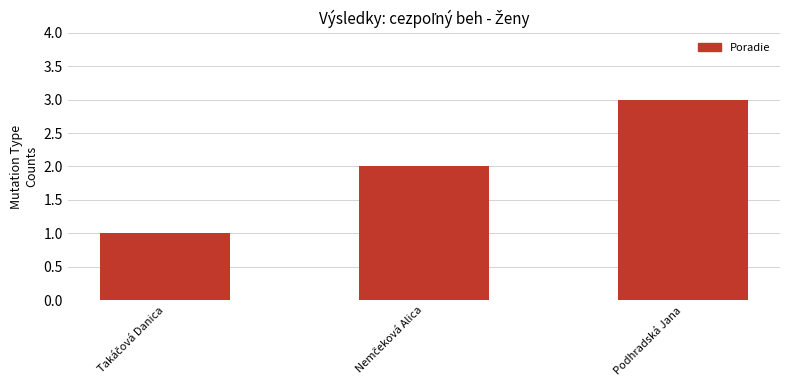

What is the label of the 1st bar from the right?

Podhradská Jana